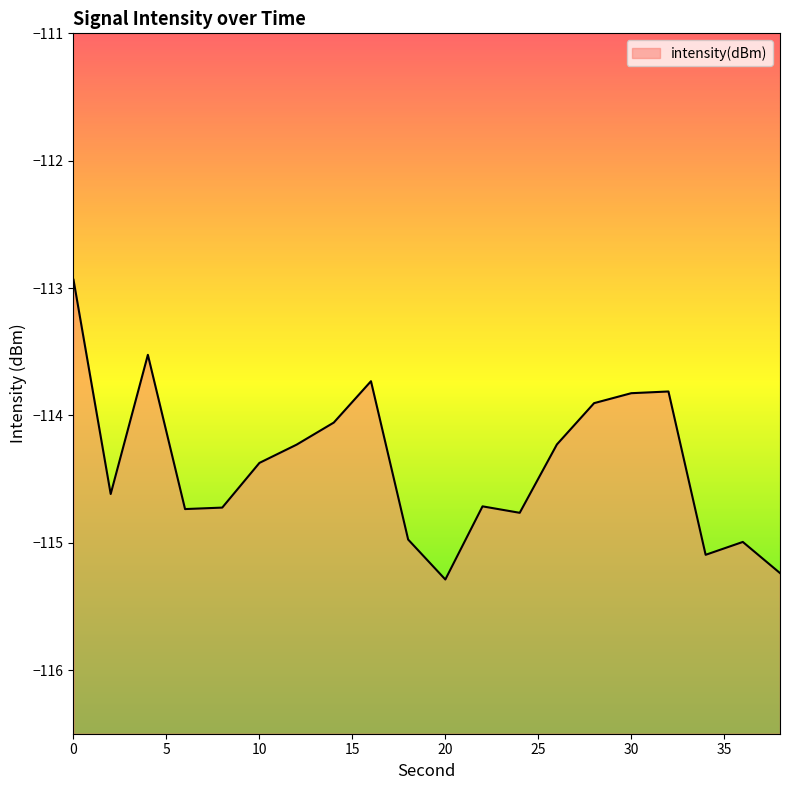

What is the smallest value displayed?

-115.3